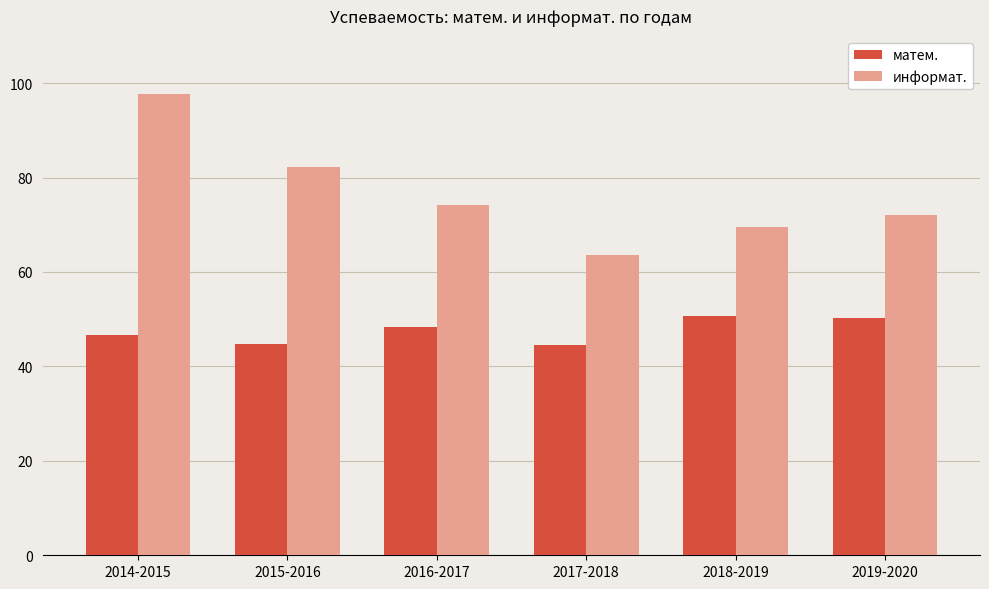

Is it true that матем. equals 44.6 at 2017-2018?

True